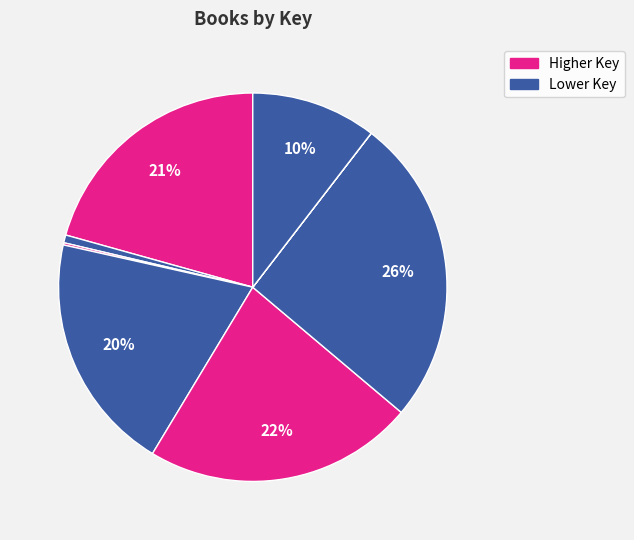

Count the number of slices in the pie.

8